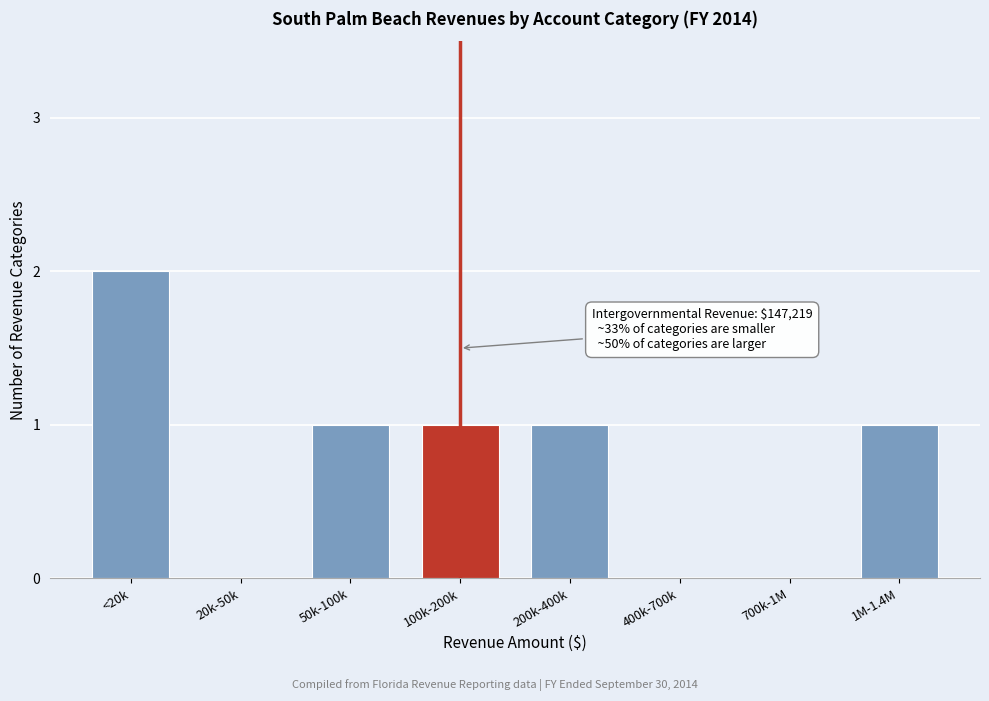

Reading left to right, extract all data points from this chart.

<20k=2	20k-50k=0	50k-100k=1	100k-200k=1	200k-400k=1	400k-700k=0	700k-1M=0	1M-1.4M=1